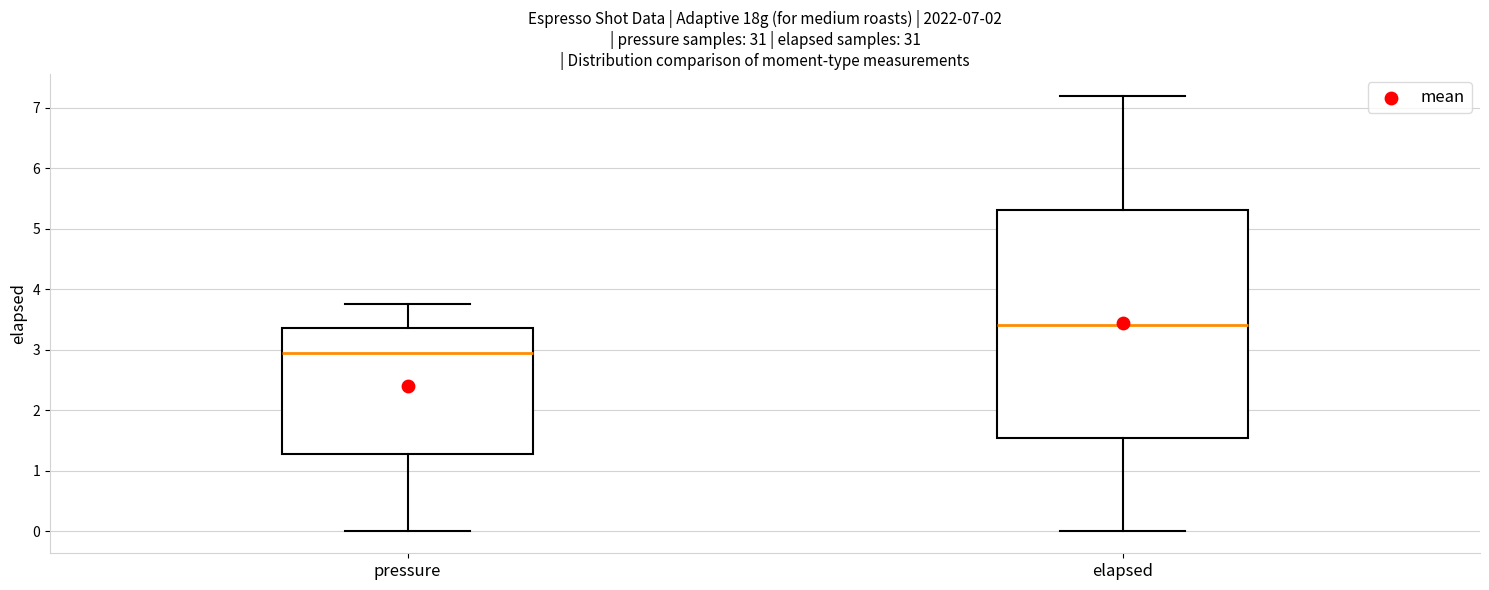

Comparing the boxes themselves (not the whiskers), which one is the tallest?

elapsed